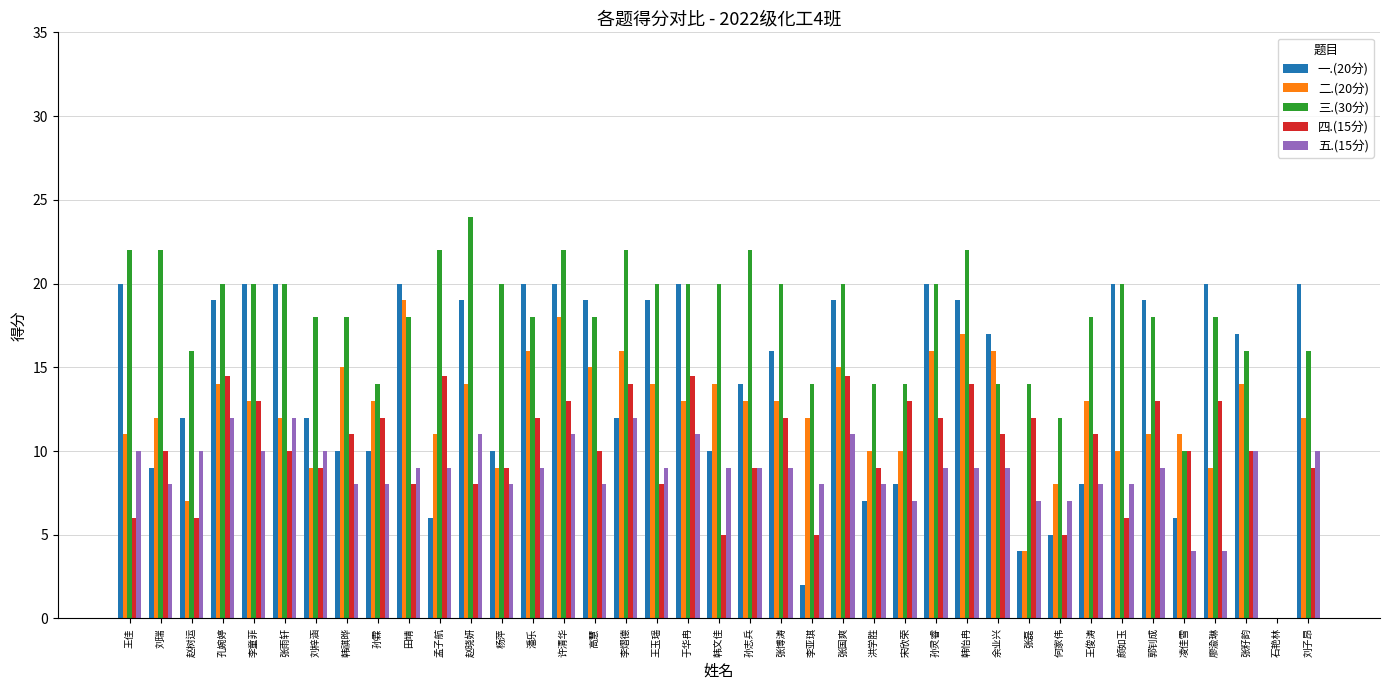

What is the average value of the 一.(20分) series?

14.1